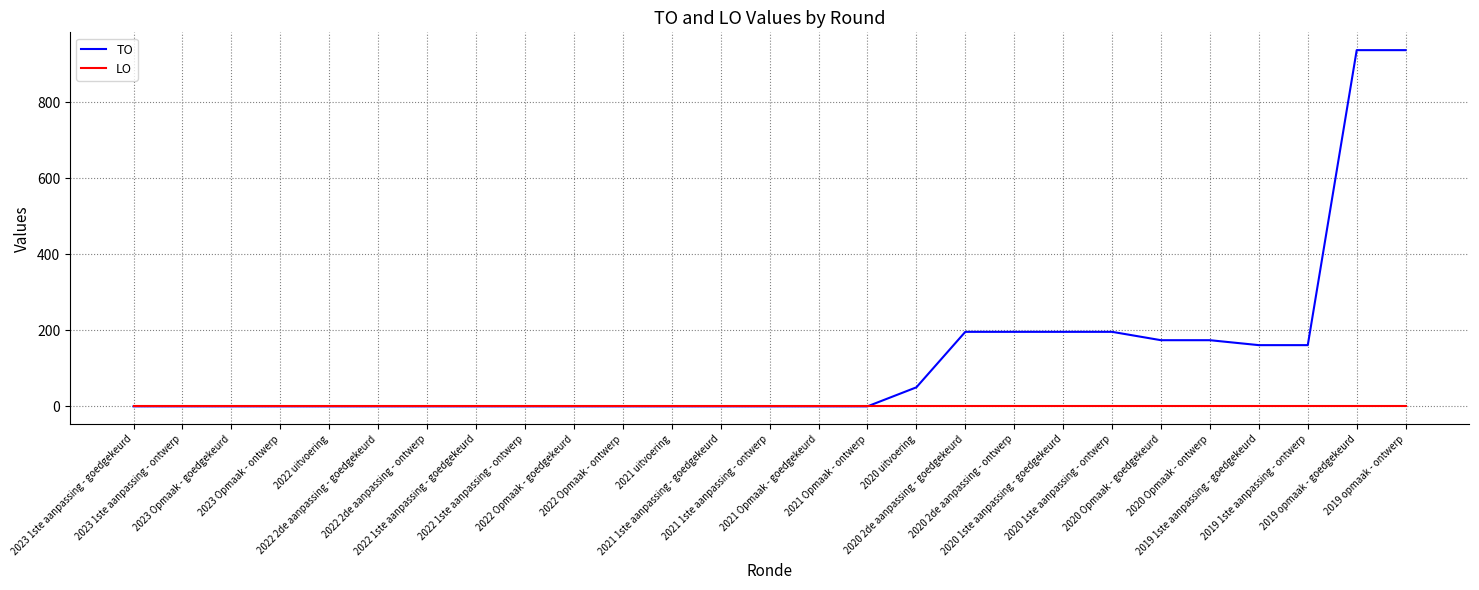

At how many categories does at least one series exceed 668?

2